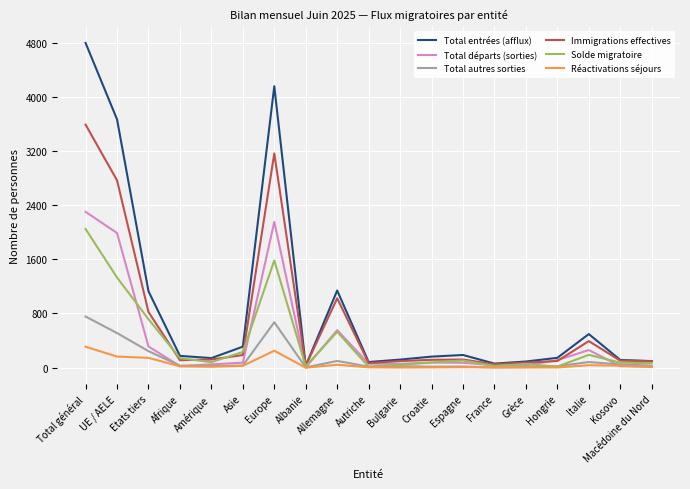

True or false: Total départs (sorties) has a value of 441 at Italie.

False